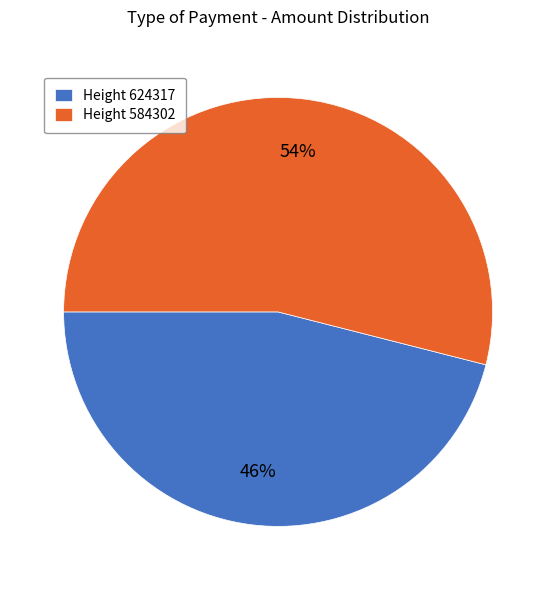

To the nearest percent, what portion does Height 624317 represent?

46%